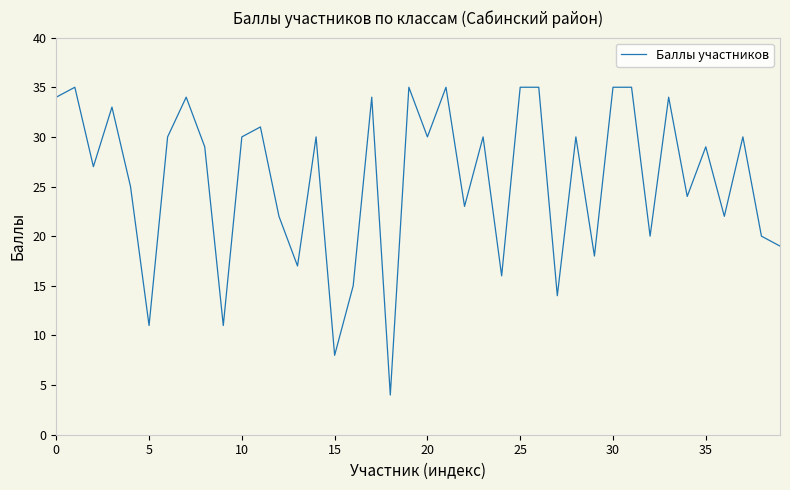

Reading right to left, extract all data points from this chart.

19	20	30	22	29	24	34	20	35	35	18	30	14	35	35	16	30	23	35	30	35	4	34	15	8	30	17	22	31	30	11	29	34	30	11	25	33	27	35	34